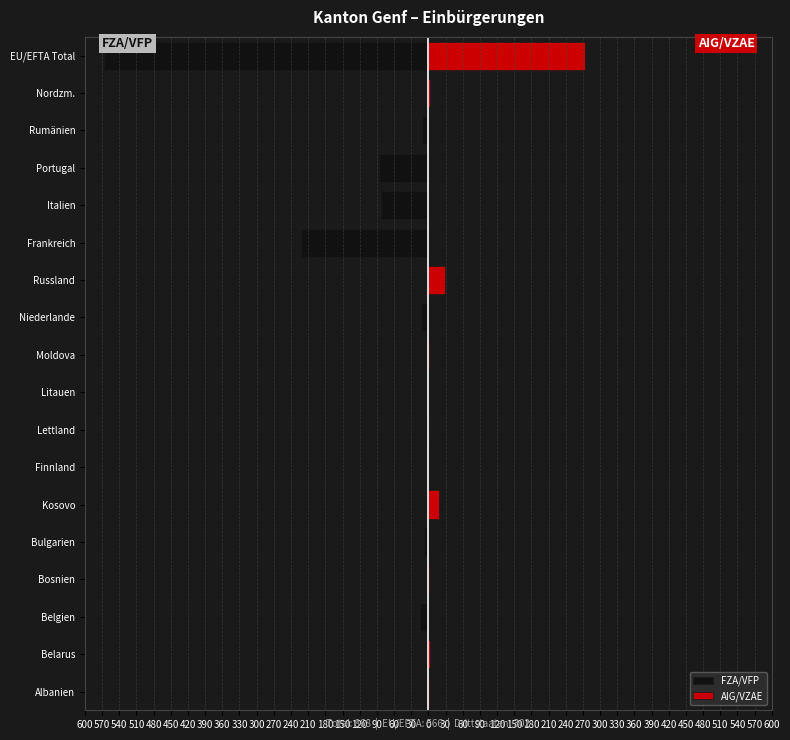

At Belgien, list the series in order from largest to smallest.

AIG/VZAE, FZA/VFP